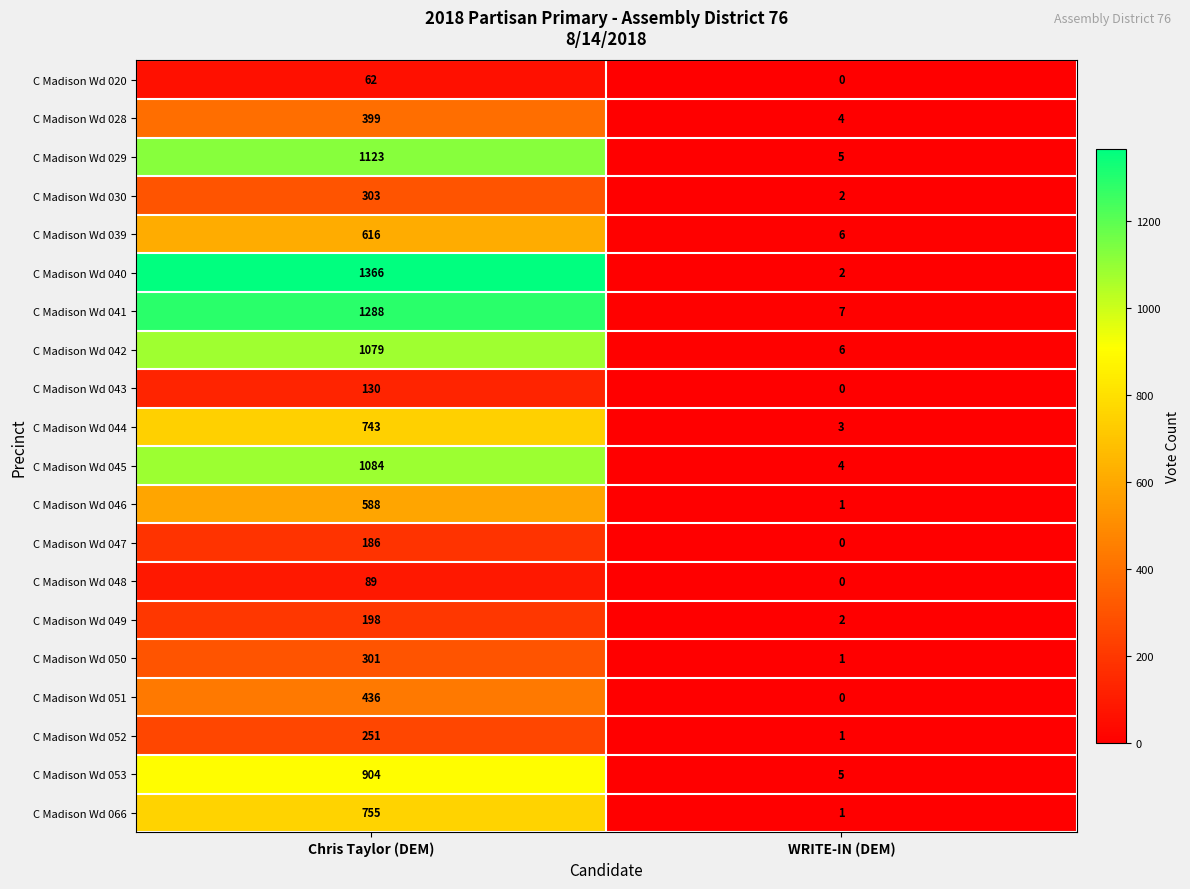

Which series has the largest total across all categories?

C Madison Wd 040